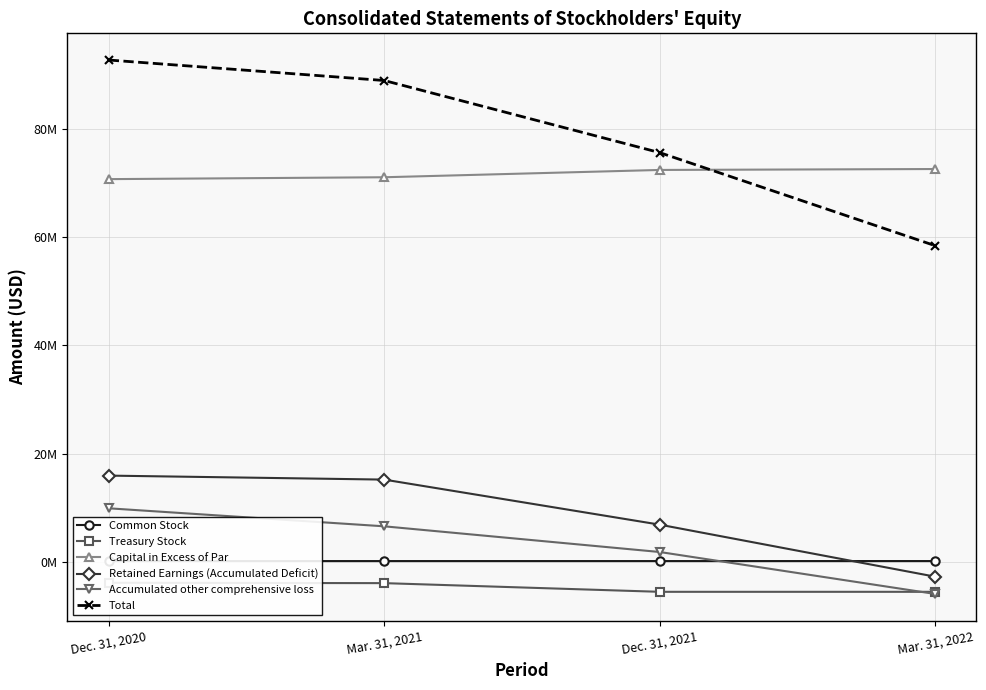

What is the total value across all series at Mar. 31, 2021?

178025362